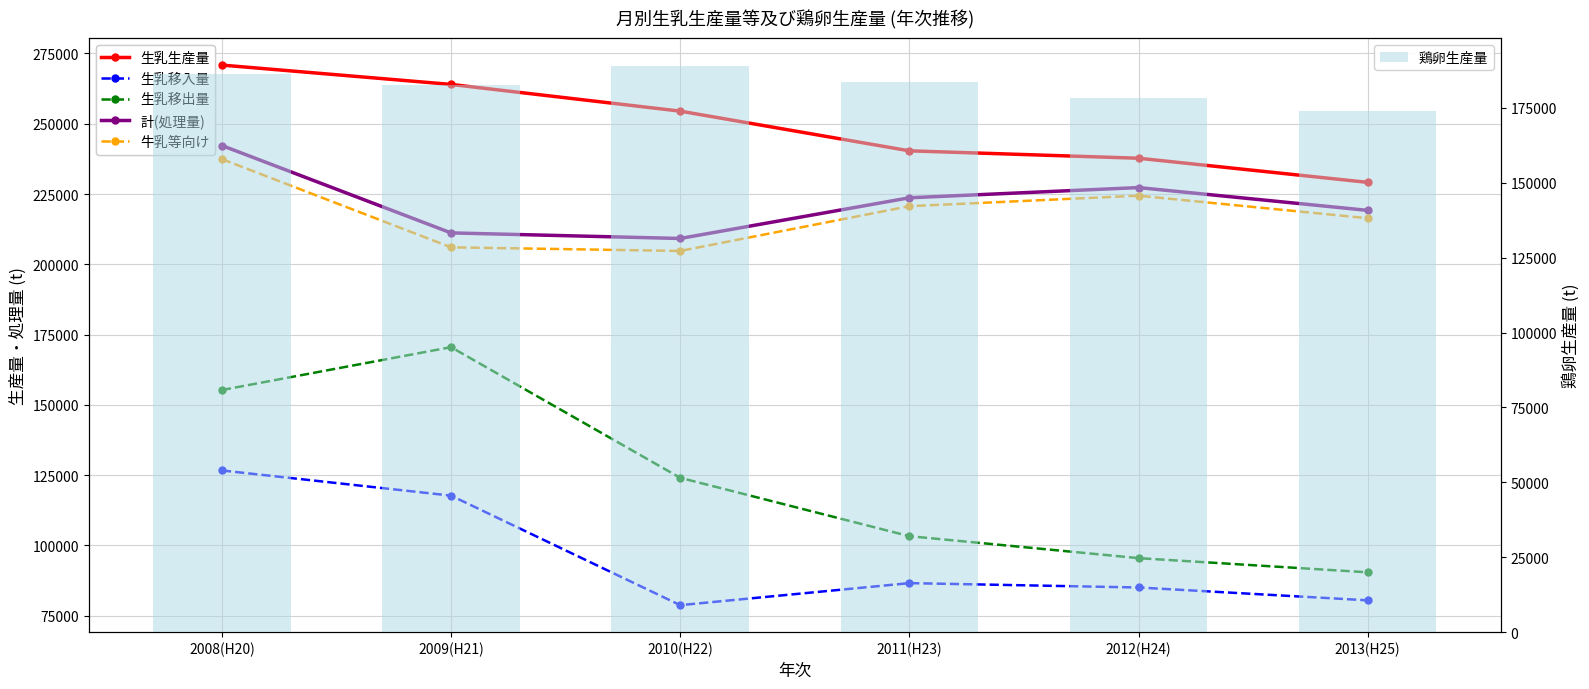

What is the sum of the 生乳移入量 values at 2011(H23) and 2010(H22)?

165309